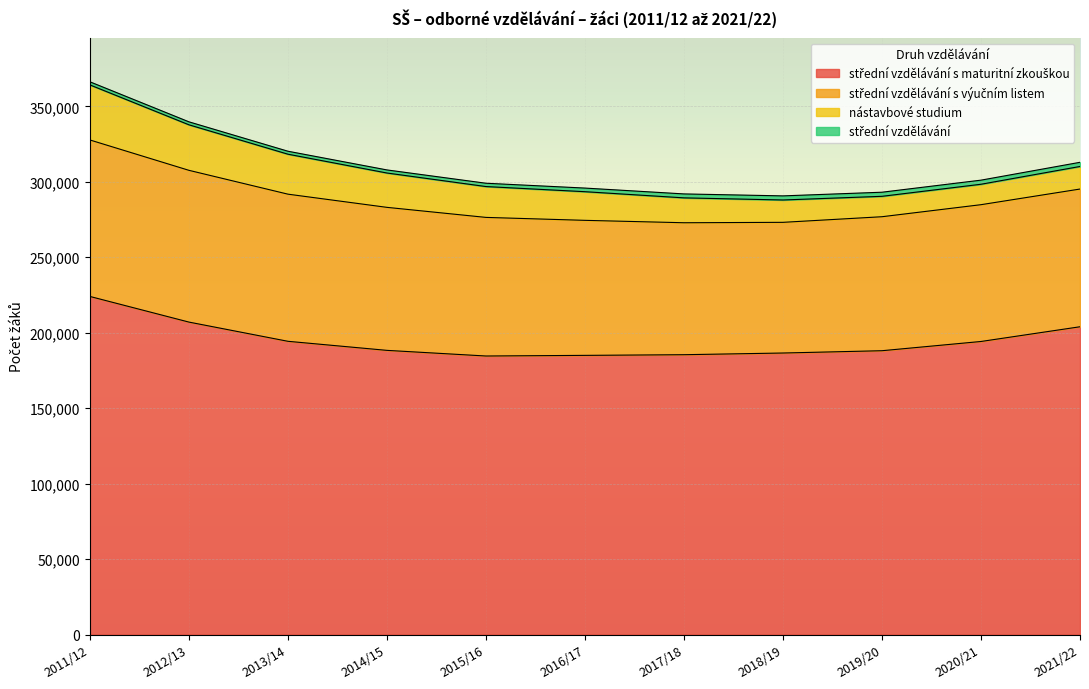

What position from the right is 2018/19?

4